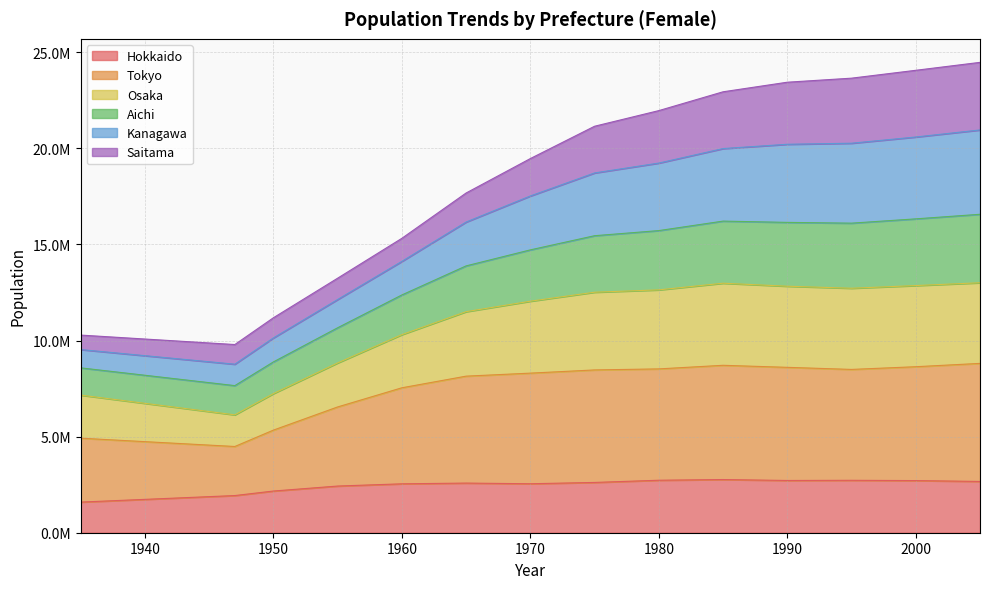

Where is the first local minimum for Osaka?

1947